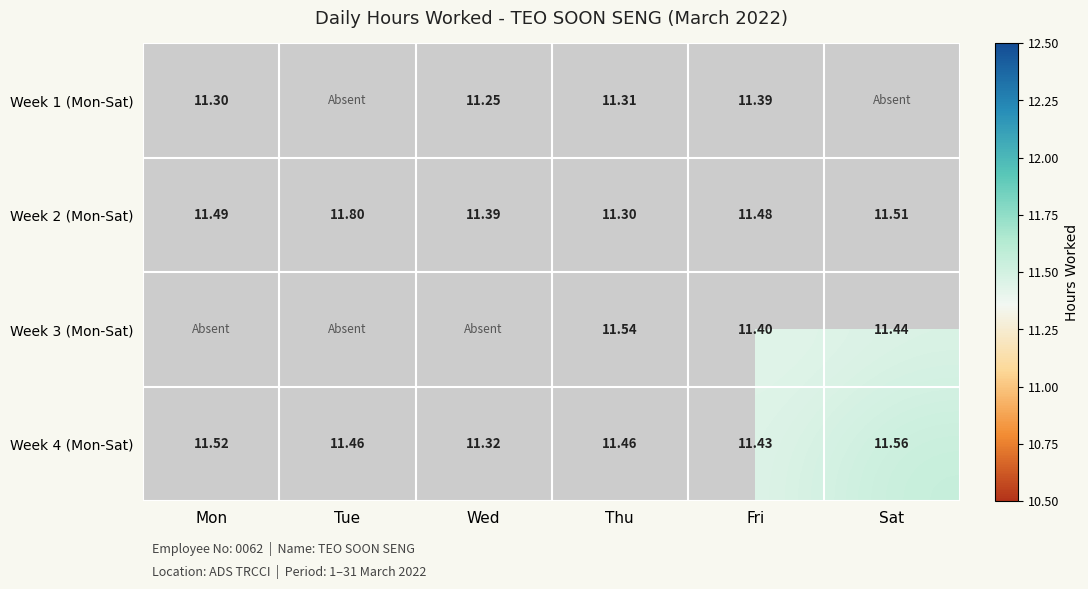

At how many categories does at least one series exceed 11?

6